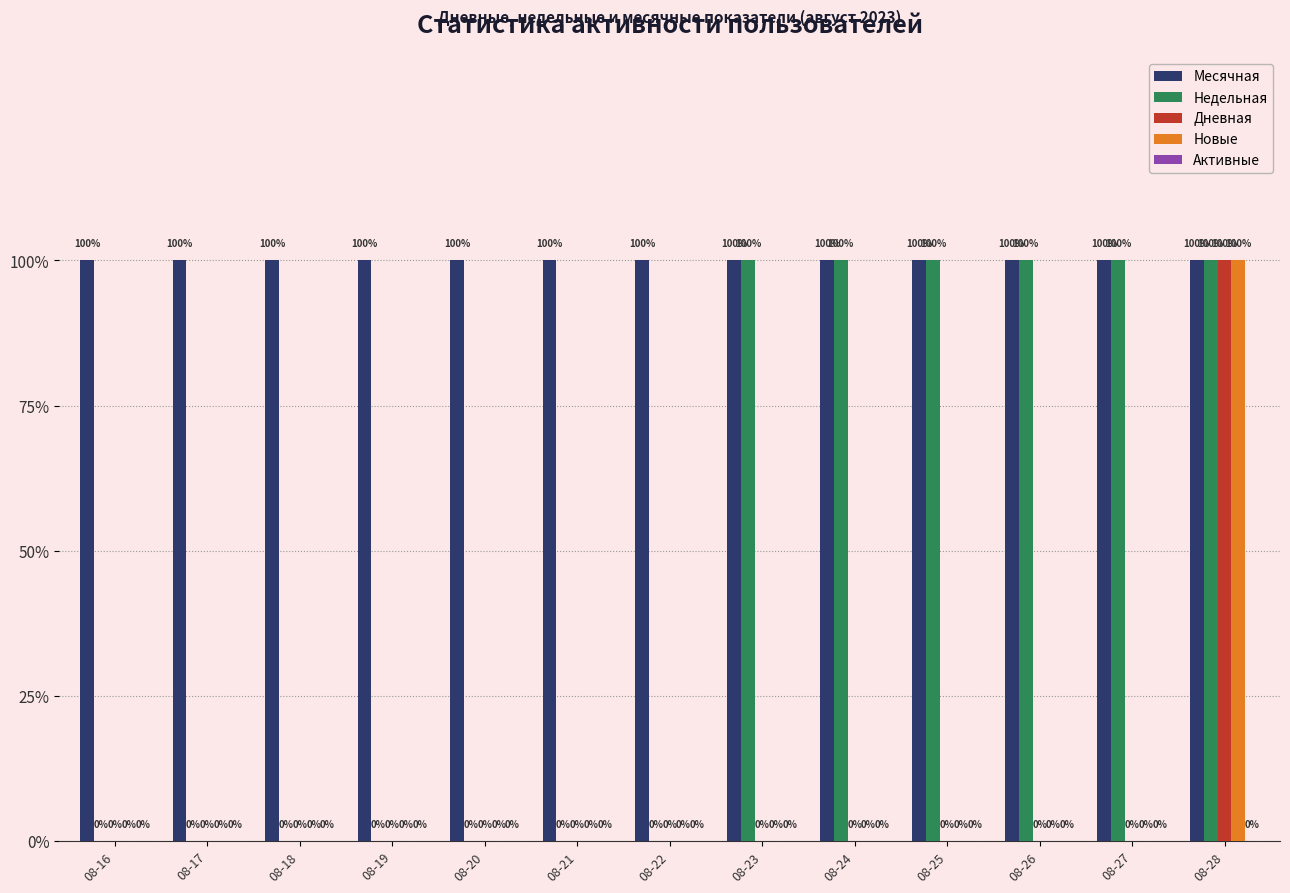

At how many categories does at least one series exceed 0?

13